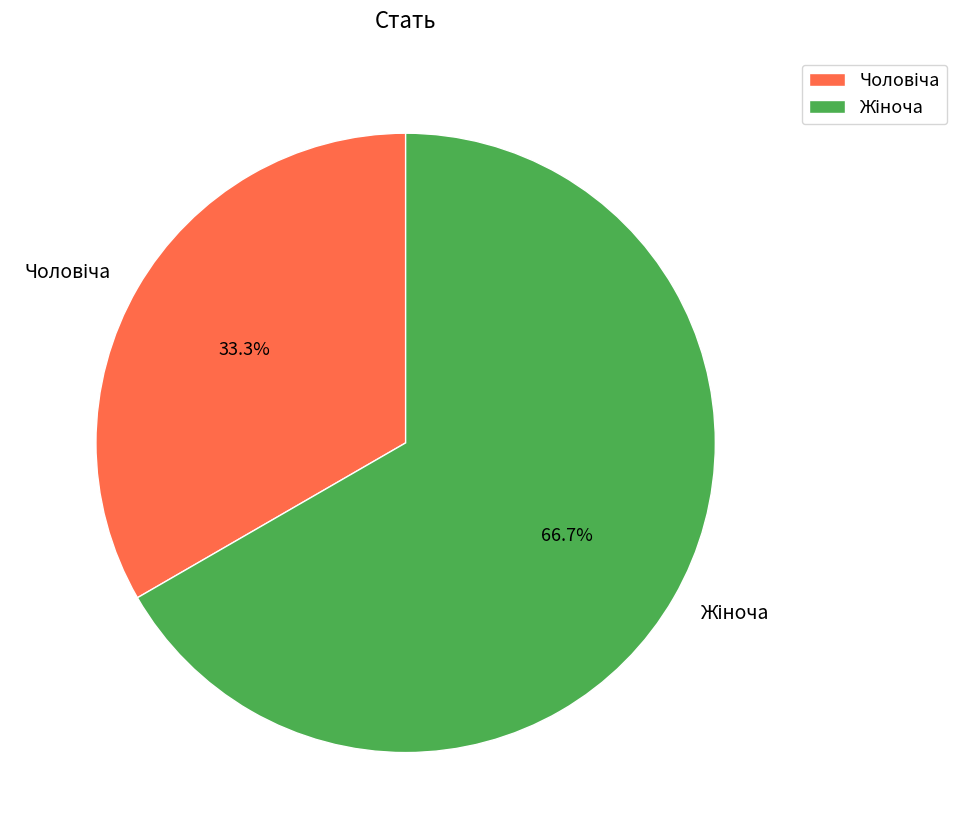

Is there a majority slice in this chart?

Yes